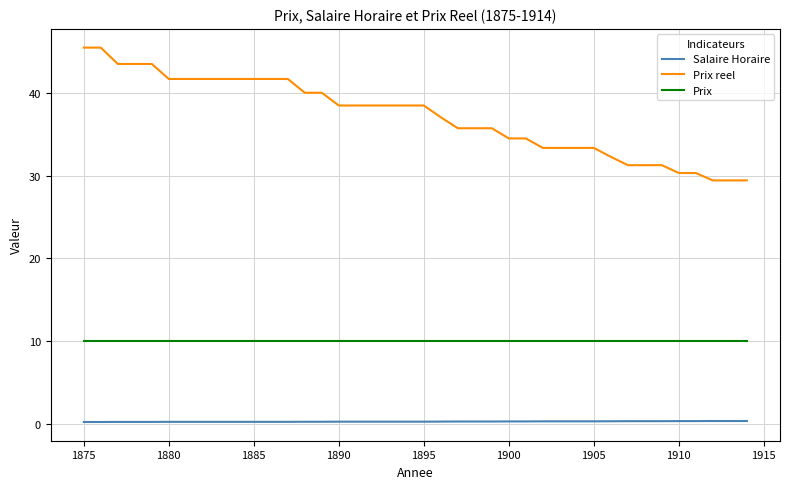

Rank the series by their maximum value, from lowest to highest.

Salaire Horaire, Prix, Prix reel